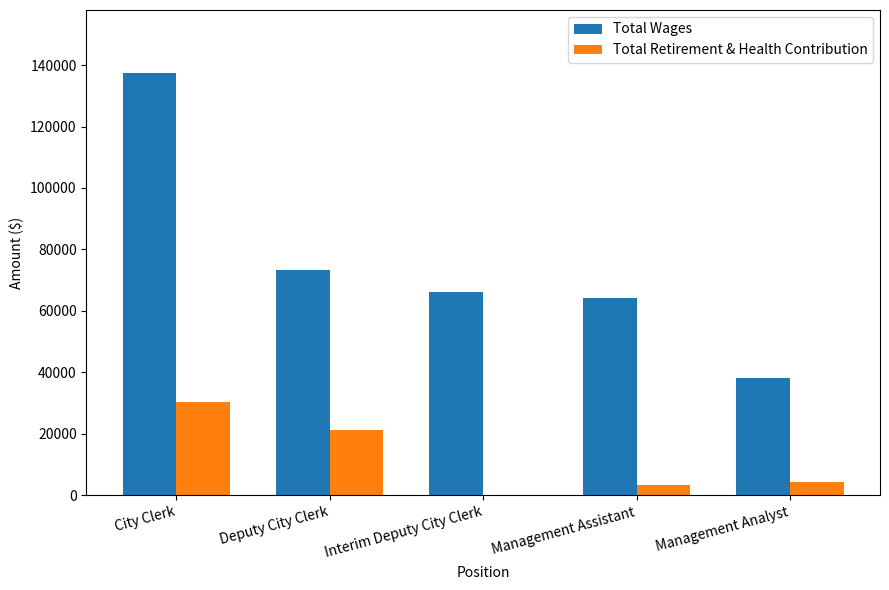

Is it true that Total Wages equals 38356 at Deputy City Clerk?

False